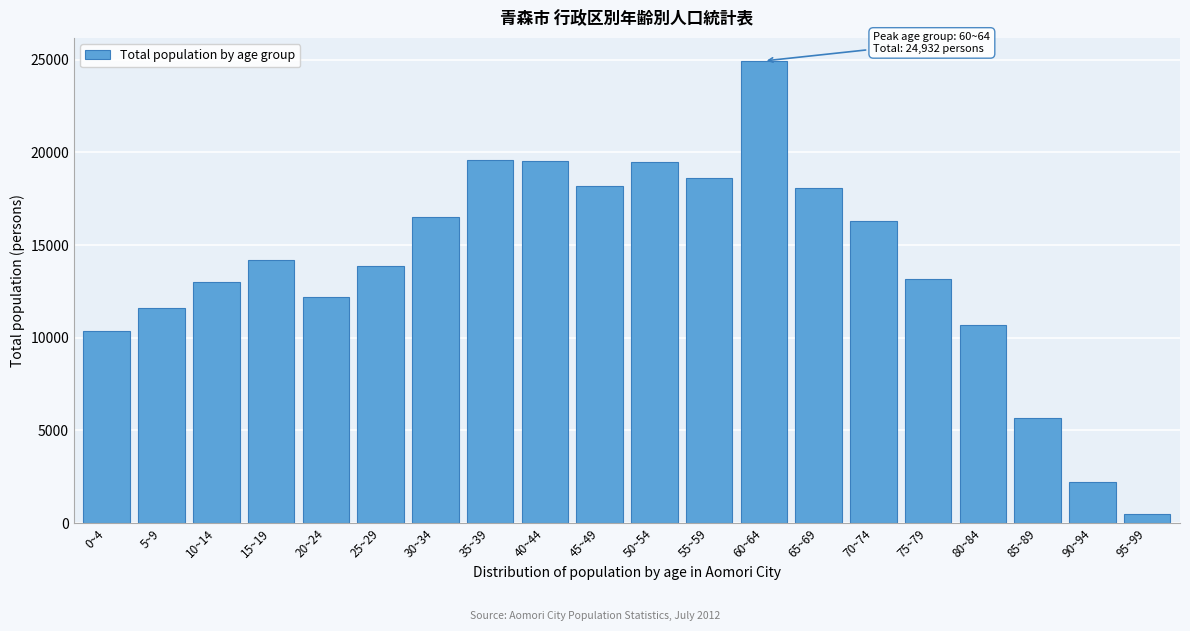

What is the approximate value at 60~64, to the nearest 50?

24950